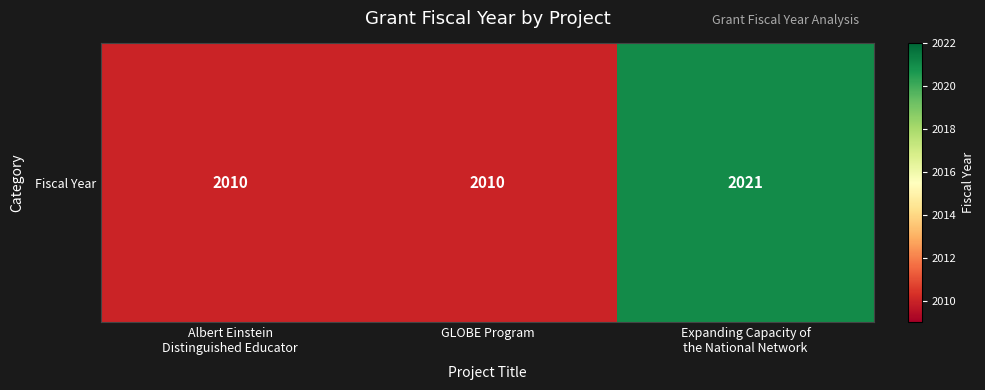

Which category has the highest value across all series?

Expanding Capacity of
the National Network